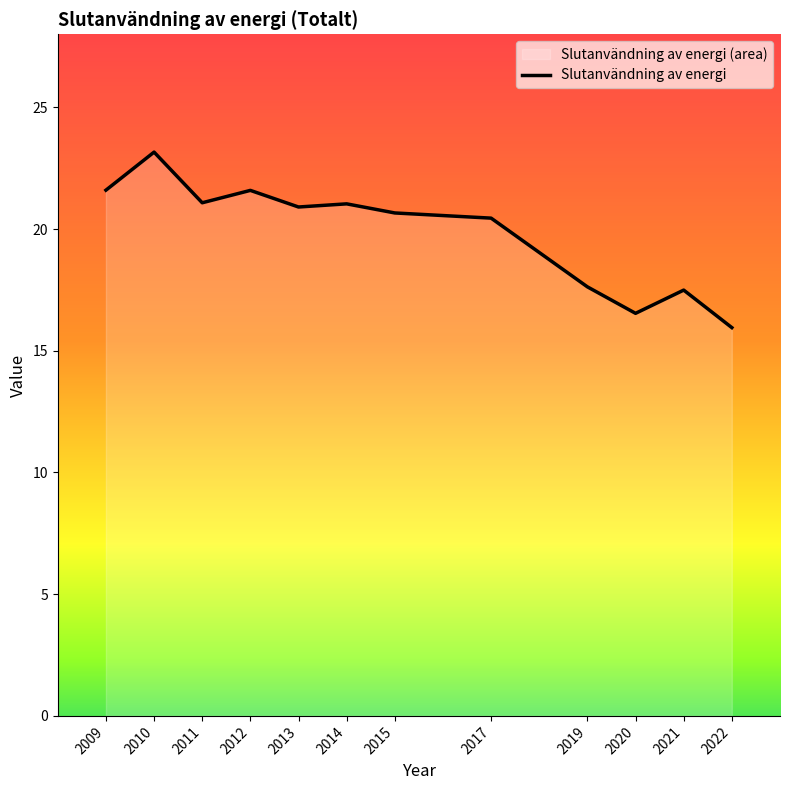

Where is the first local maximum?

2010